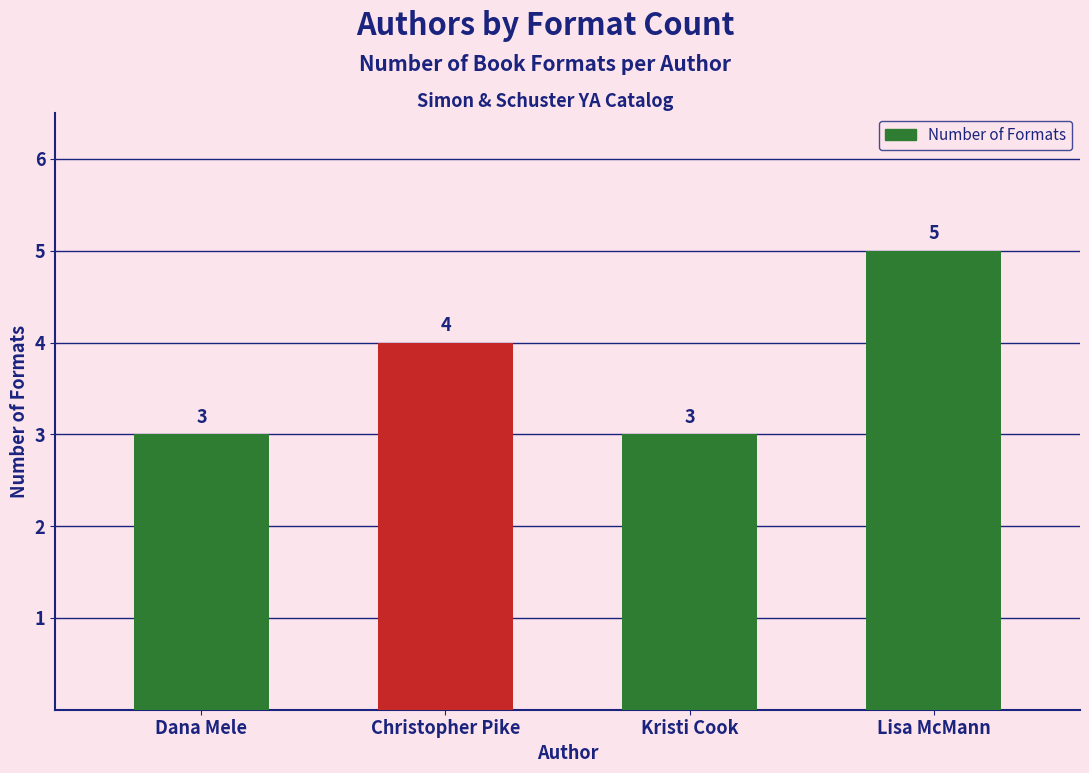

Where is the data nearest to the value 4?

Christopher Pike